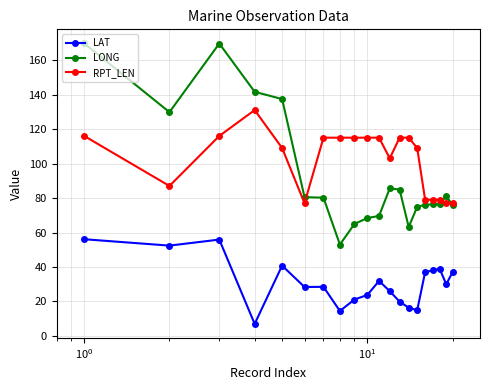

Which series has the largest total across all categories?

RPT_LEN